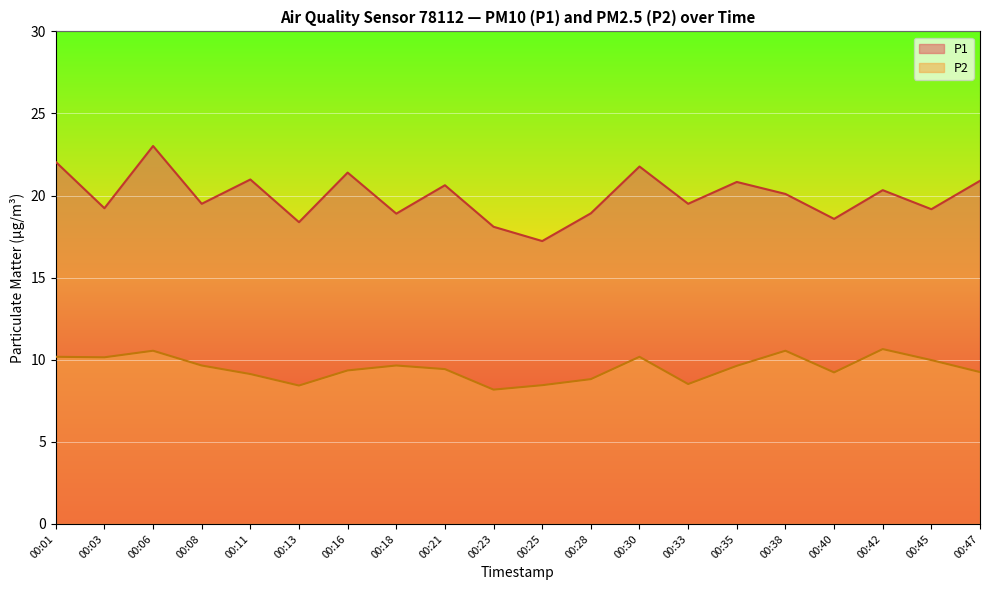

True or false: P2 and P1 intersect in this chart.

False